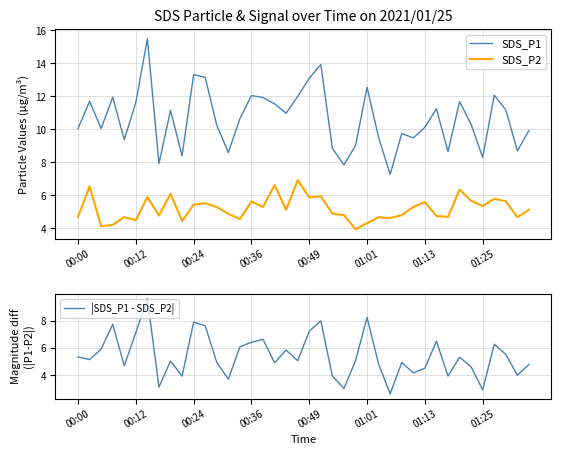

Is it true that SDS_P2 equals 2.1 at 01:13?

False